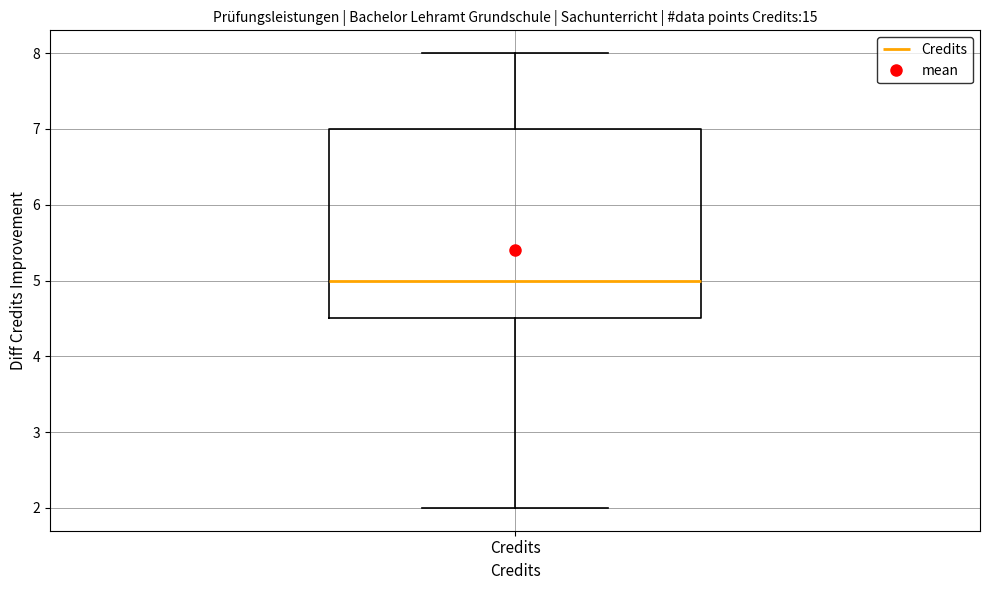

Read this box plot against the y-axis: the position of the median line, the range covered by the box, and the ends of both whiskers. The values are not printed on the chart, so give them approximately, as read against the axis.

median 5.0, box 4.5 to 7.0, whiskers 2.0 to 8.0